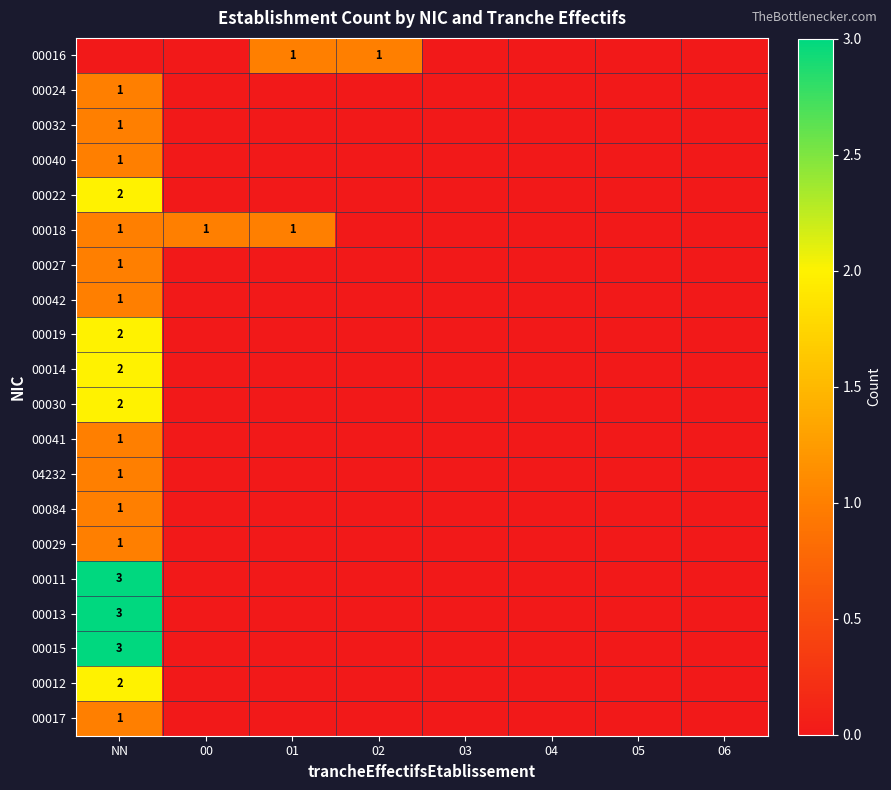

The value of 00019 at NN is 2. True or false?

True